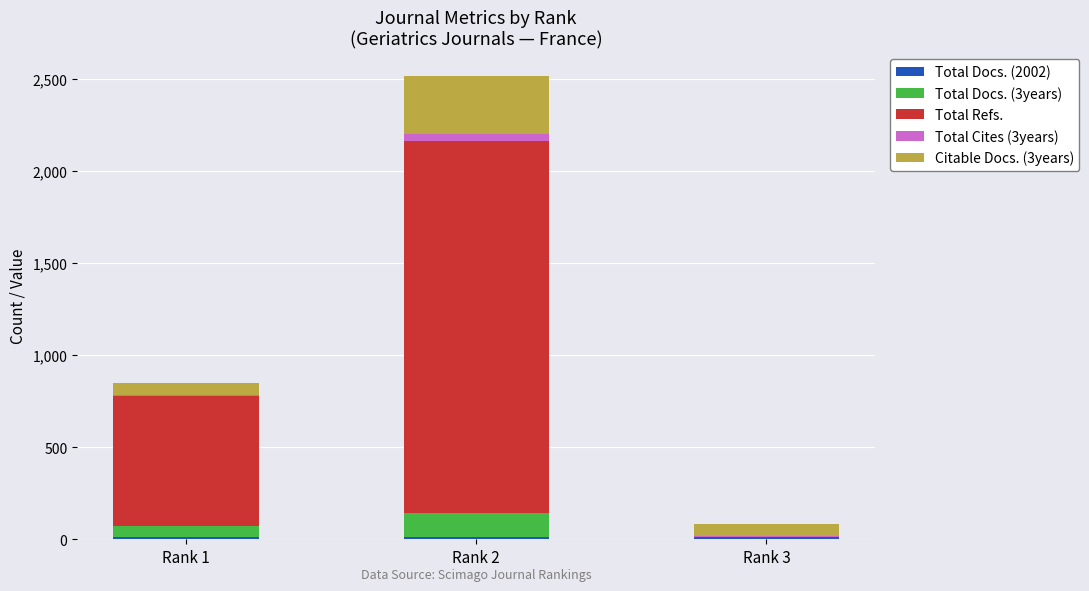

At which category is the sum across all series the highest?

Rank 2